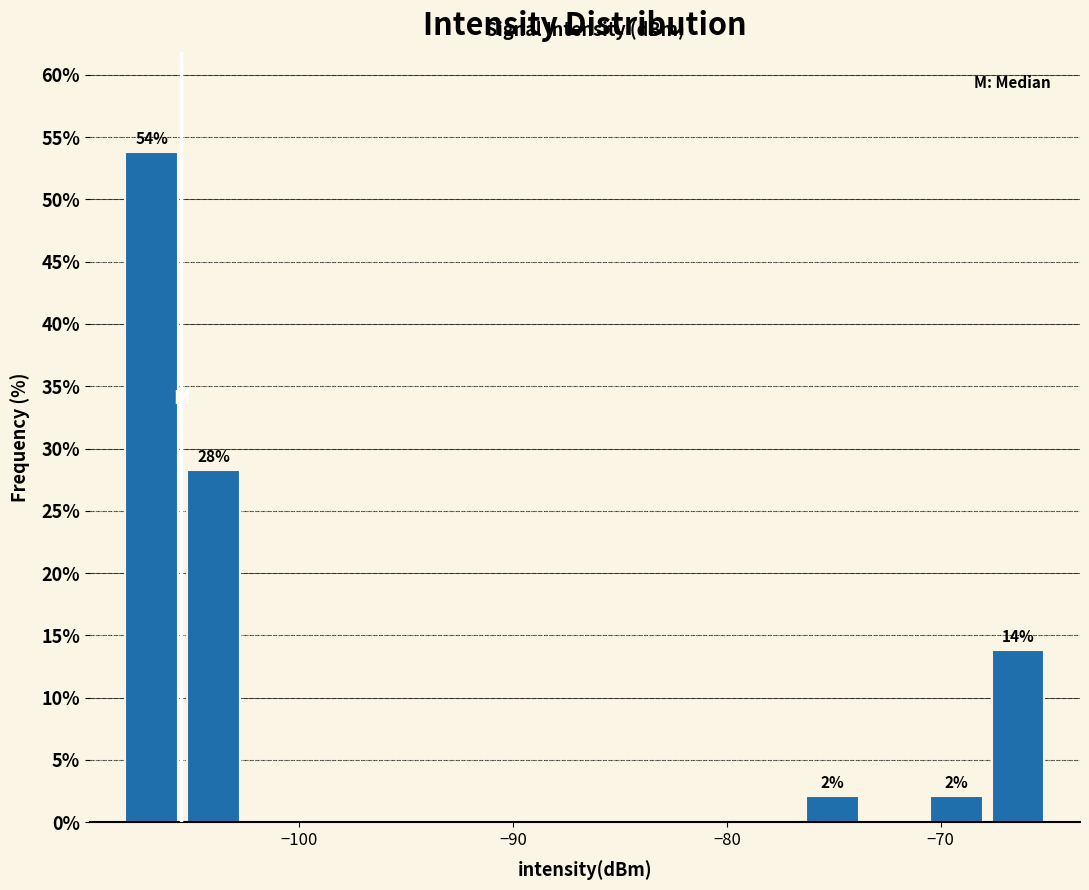

Around what value on the x-axis is the tallest bar? Give the approximate position of its centre, as read against the axis.

-107